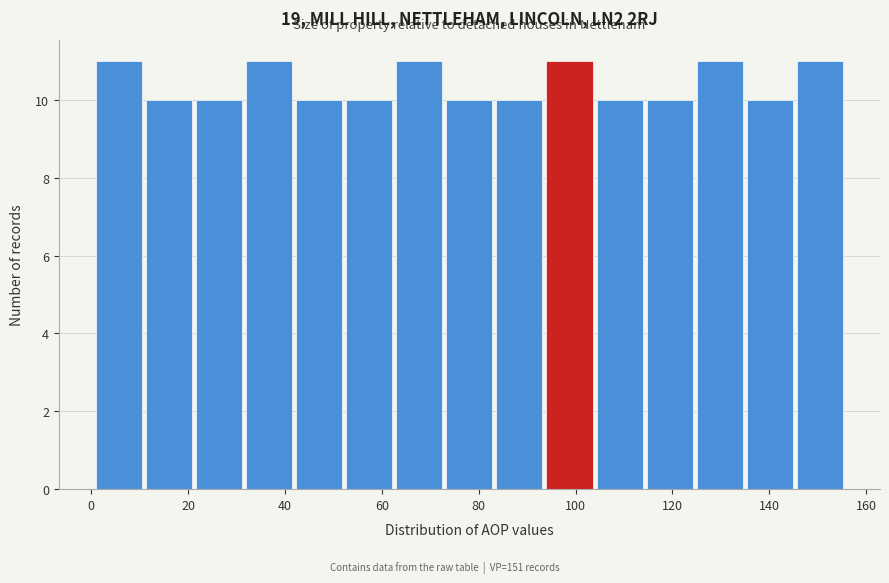

Reading left to right, list every bar in this chart as the range it spans on the x-axis followed by its height. Neither the bar edges nor the heights are printed on the chart, so give them approximately, as read against the axes.

2 to 12: 11
12 to 22: 10
22 to 32: 10
32 to 42: 11
42 to 52: 10
52 to 64: 10
64 to 74: 11
74 to 84: 10
84 to 94: 10
94 to 104: 11
104 to 114: 10
114 to 126: 10
126 to 136: 11
136 to 146: 10
146 to 156: 11